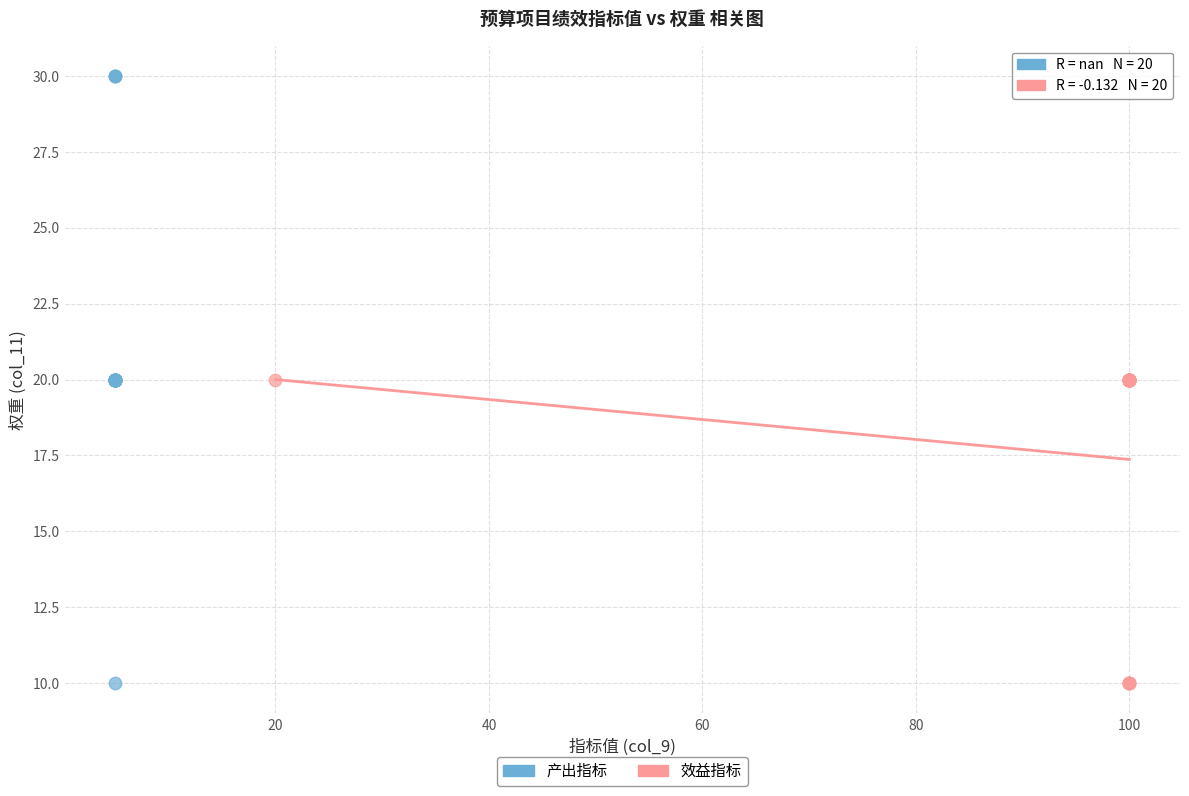

What are all the series names shown in the legend?

产出指标, 效益指标